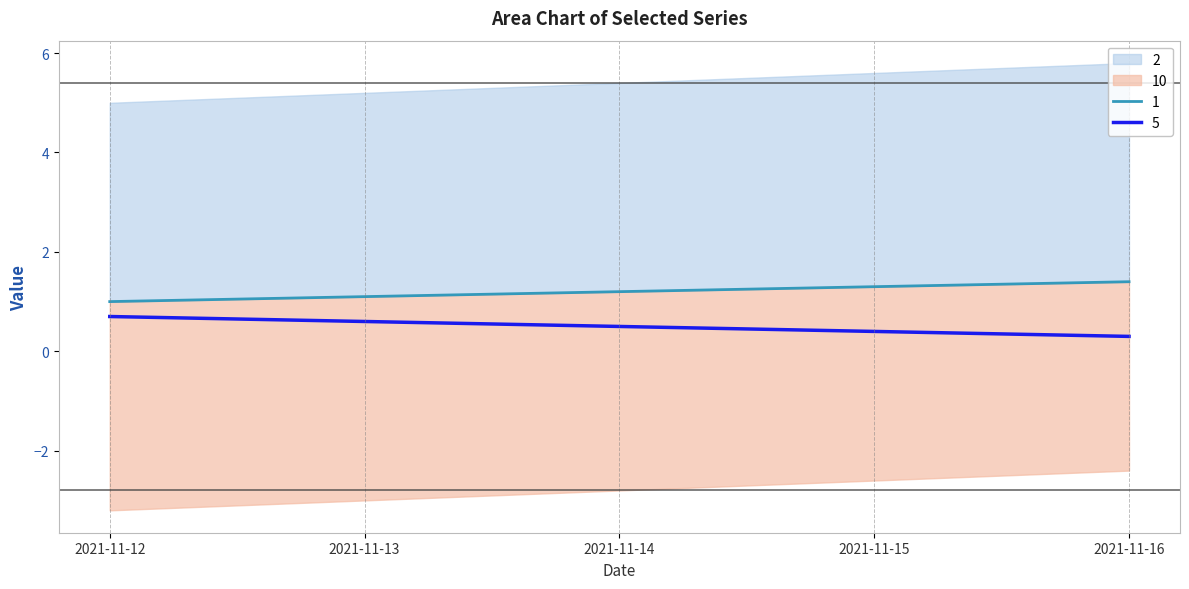

Rank the categories by 10 value from highest to lowest.

2021-11-12, 2021-11-13, 2021-11-14, 2021-11-15, 2021-11-16